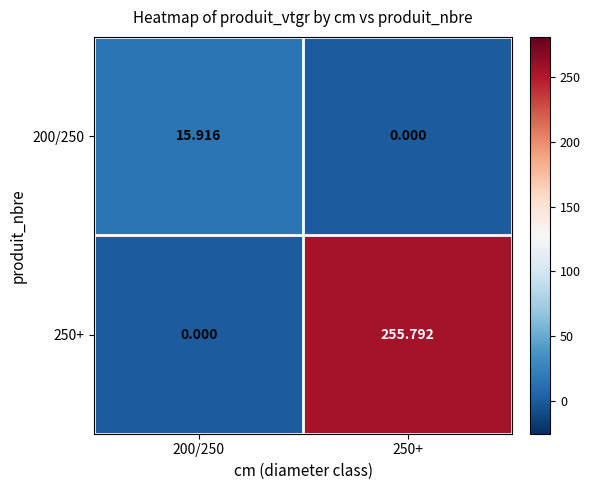

List the series in order of their overall mean, lowest first.

200/250, 250+